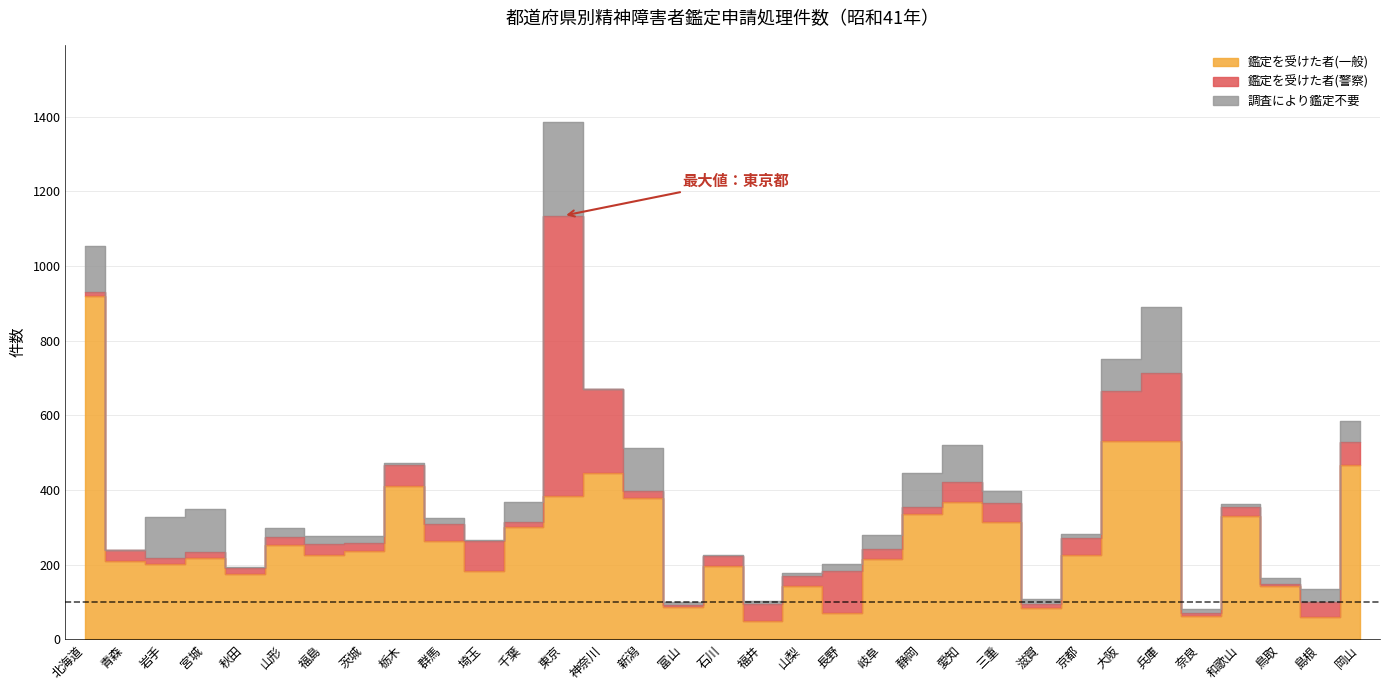

How many data points in 調査により鑑定不要 are less than 20?

16